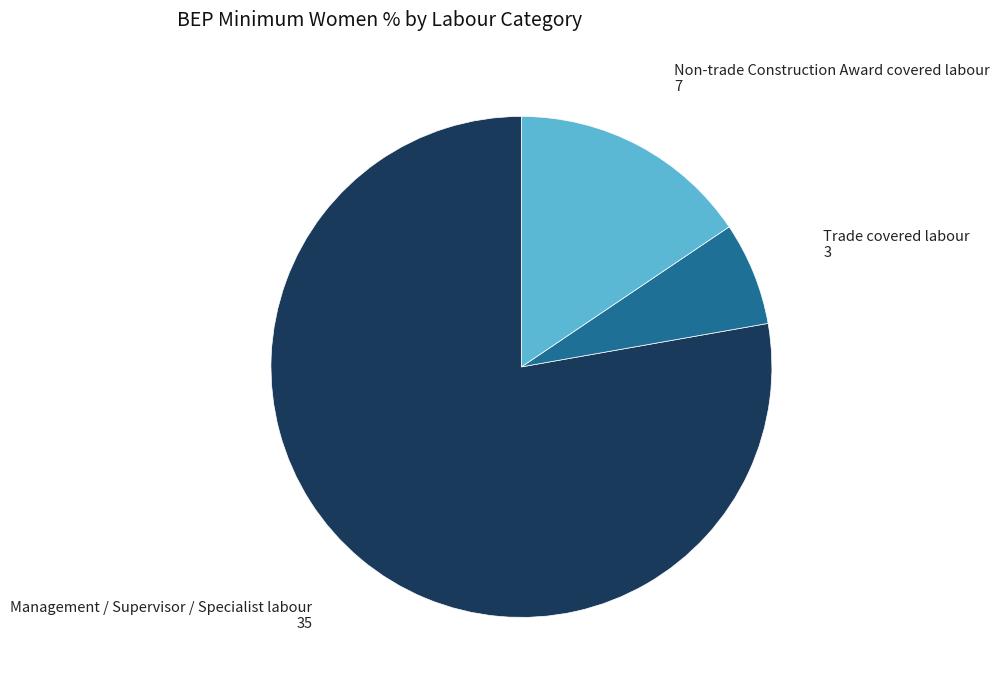

How many segments does this pie chart have?

3